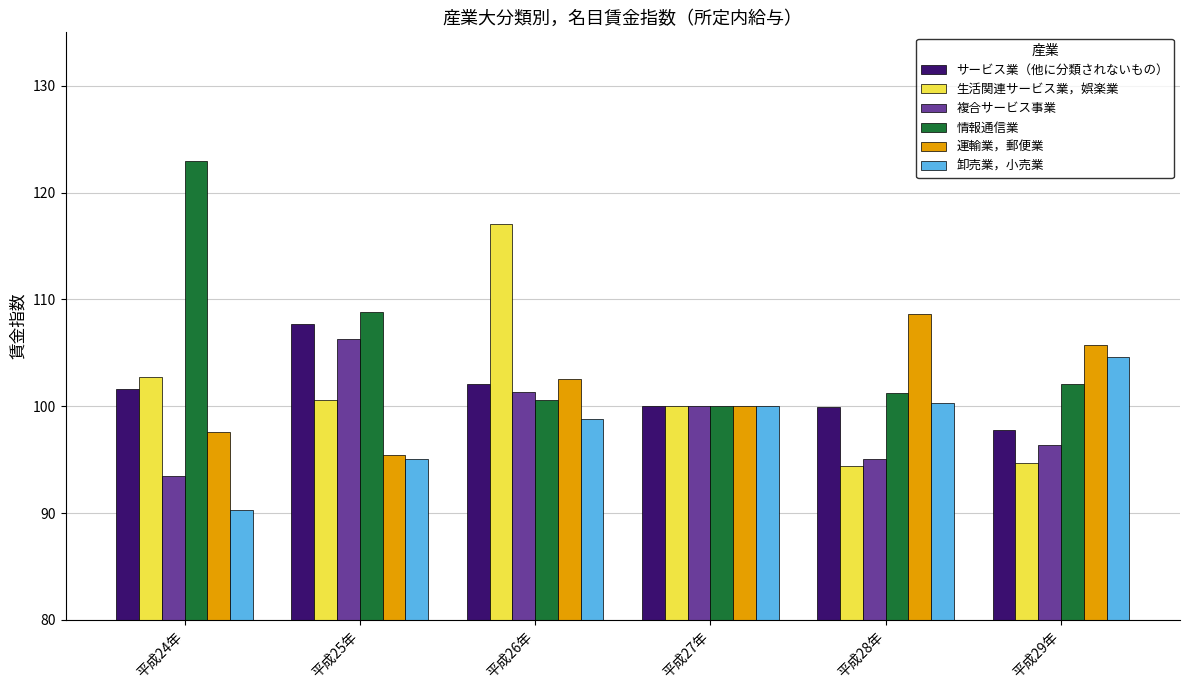

Are the bars grouped side by side (vs. stacked)?

Yes